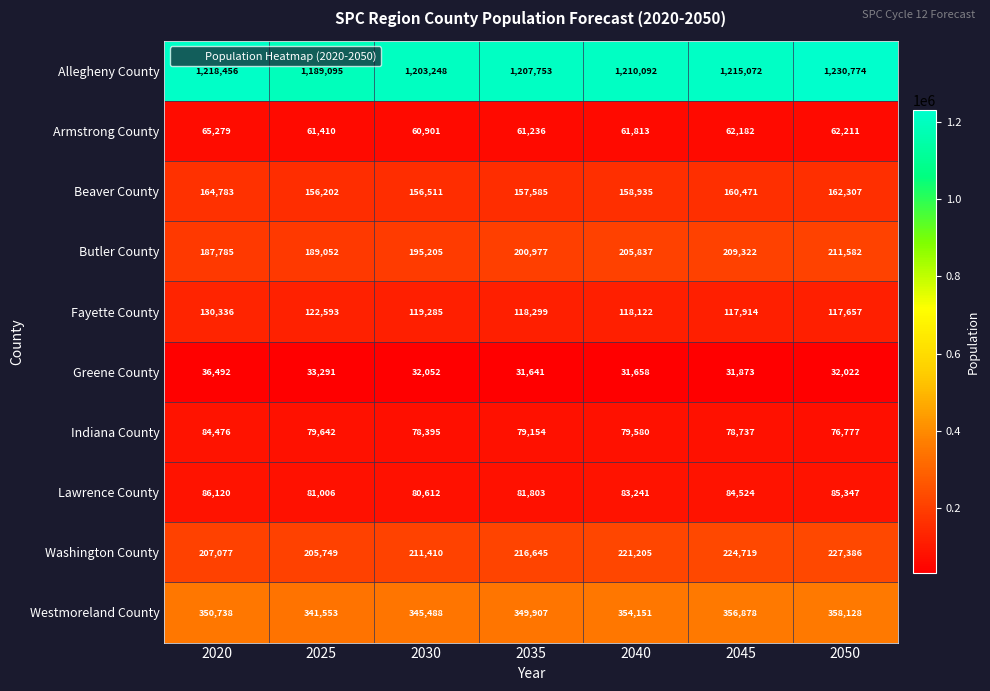

What is the difference between the maximum and minimum values in the Fayette County series?

12679